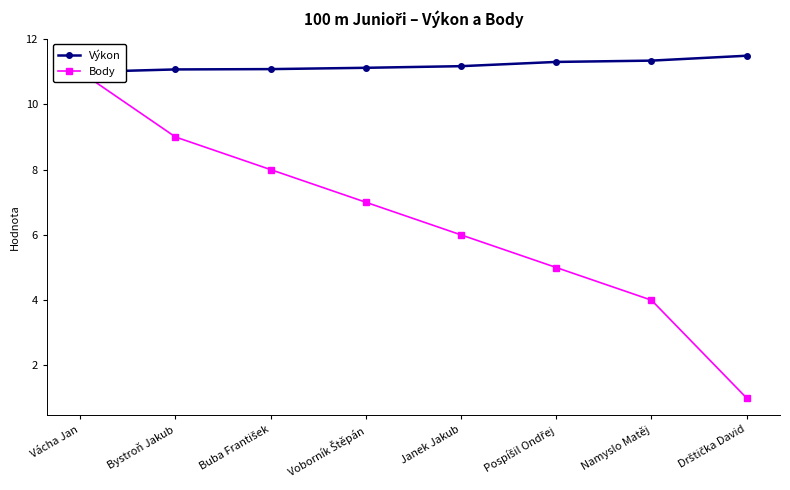

How many lines are shown in the chart?

2